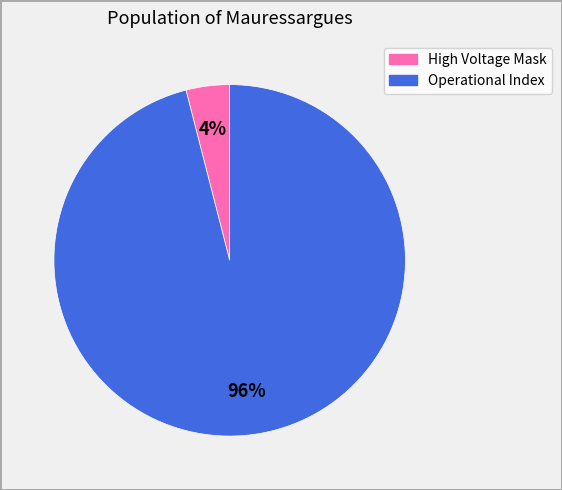

Does High Voltage Mask account for over 50% of the chart?

No